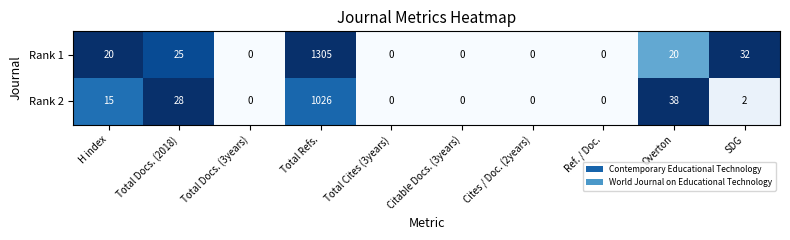

Reading left to right, extract all data points from this chart.

Rank 1: 20	25	0	1305	0	0	0	0	20	32
Rank 2: 15	28	0	1026	0	0	0	0	38	2